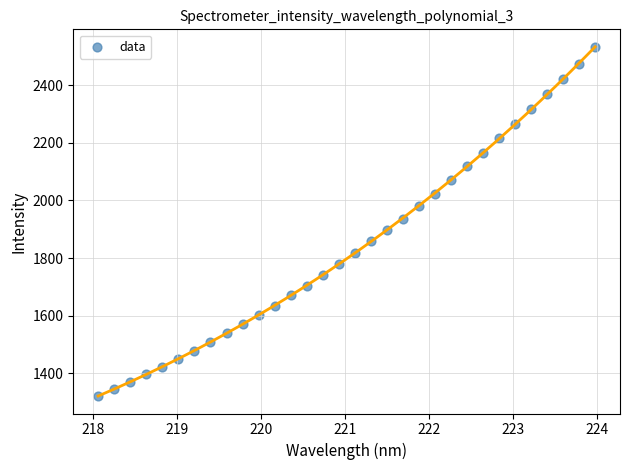

What is the range of X values (max minus min)?

5.9